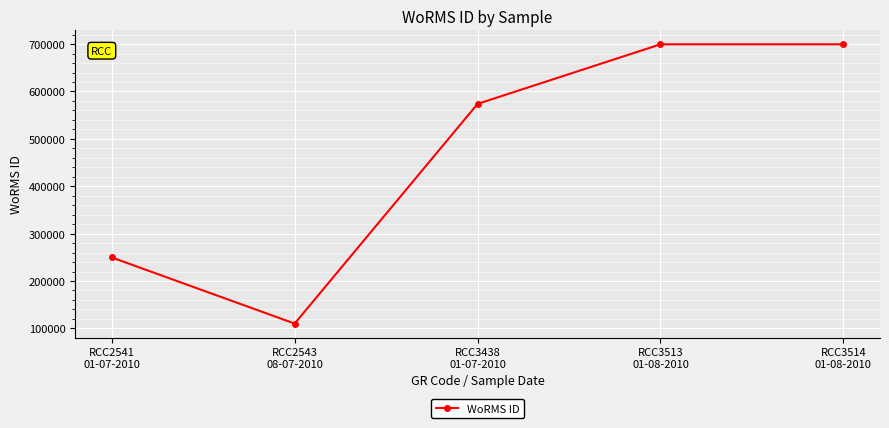

What is the average value?

466599